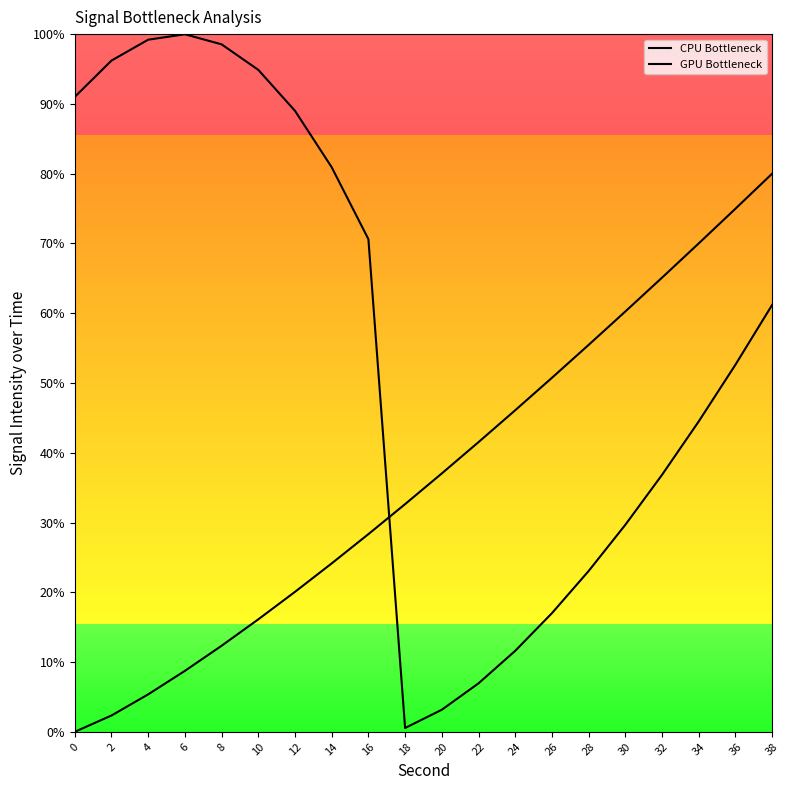

At which category is the sum across all series the highest?

38